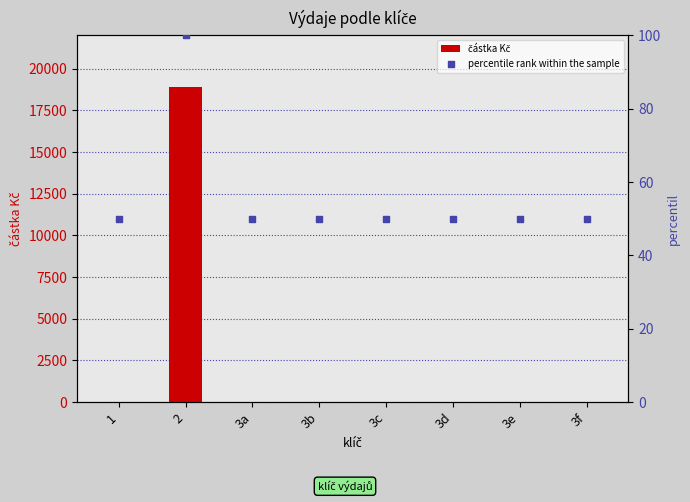

Which series contains the highest Y value?

částka Kč